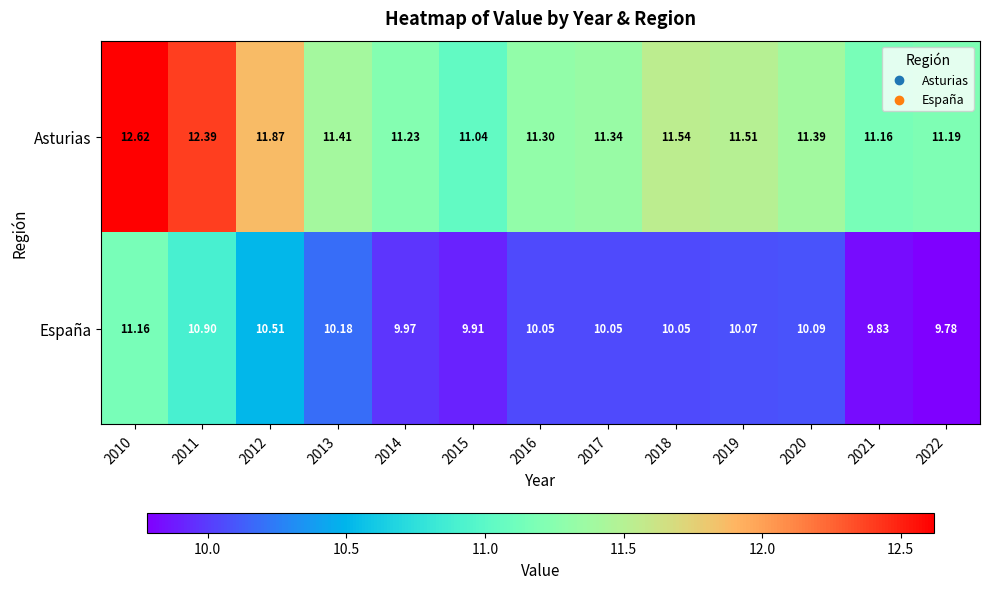

How many distinct data groups are displayed?

2